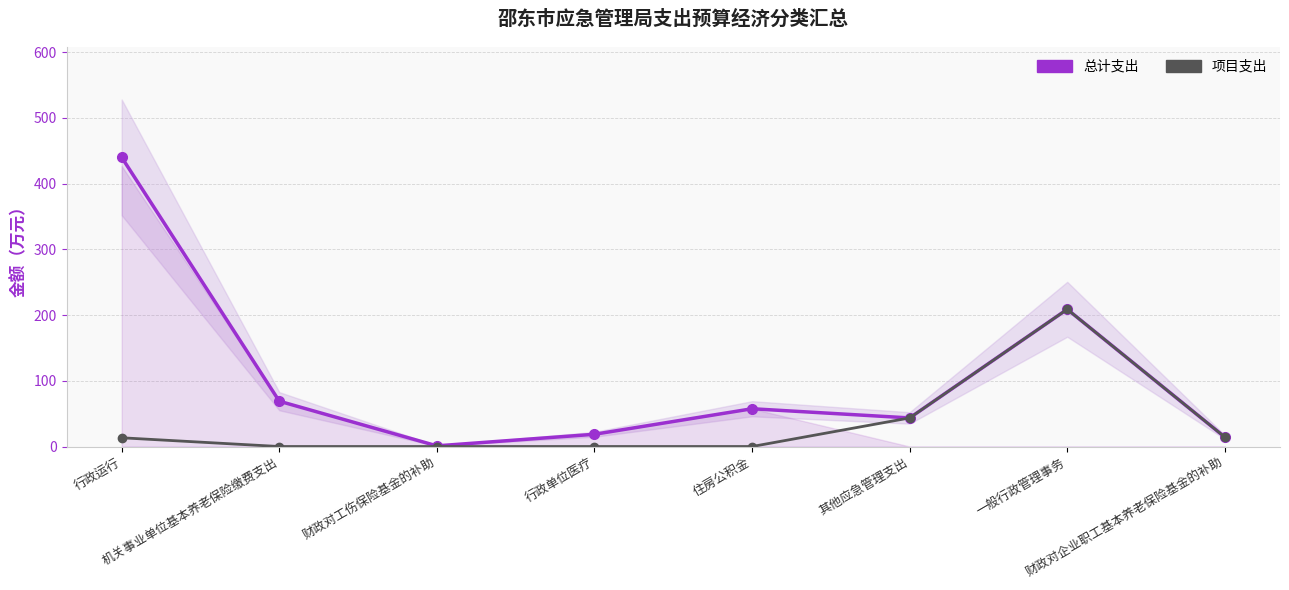

At which category is the sum across all series the highest?

行政运行